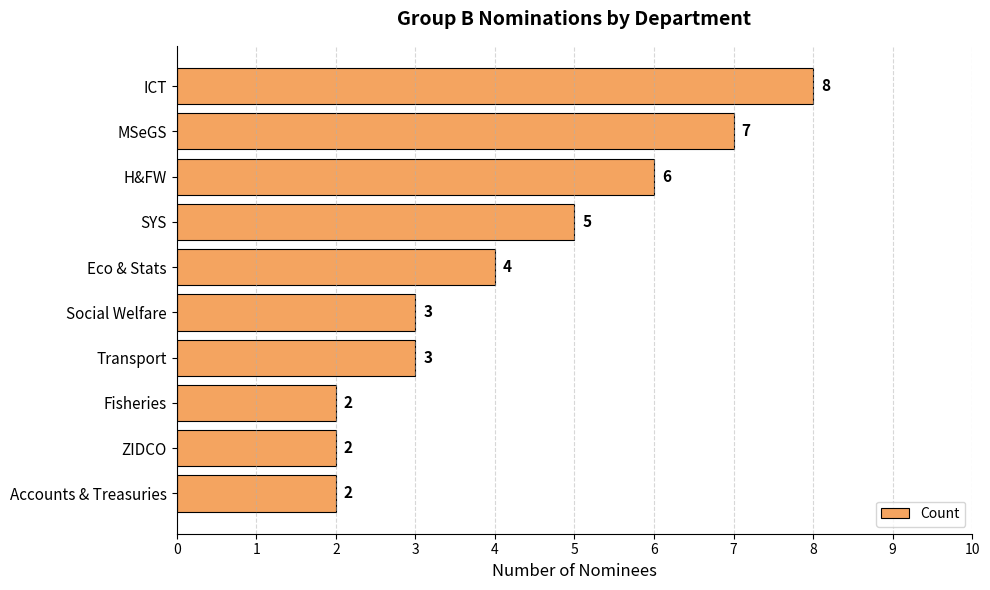

Reading top to bottom, transcribe all the data shown in this chart.

8	7	6	5	4	3	3	2	2	2